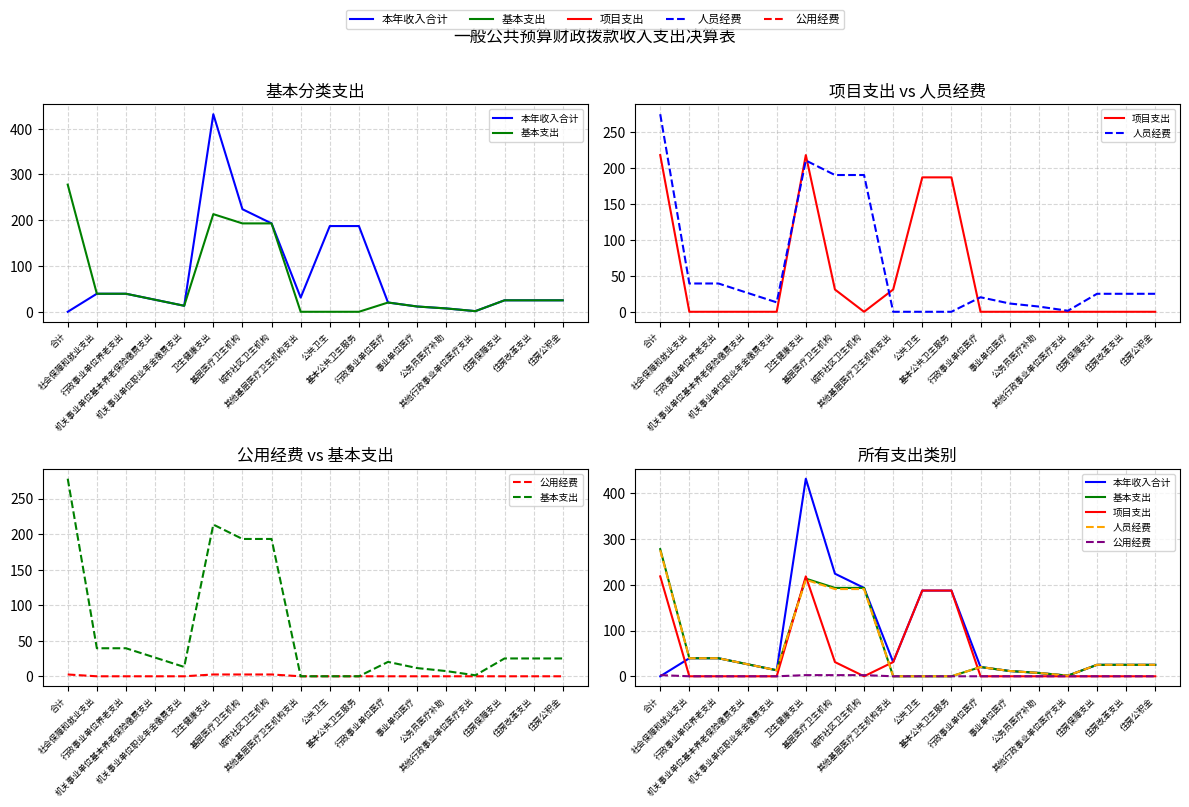

What is the difference between the maximum and minimum values in the 公用经费 series?

2.5